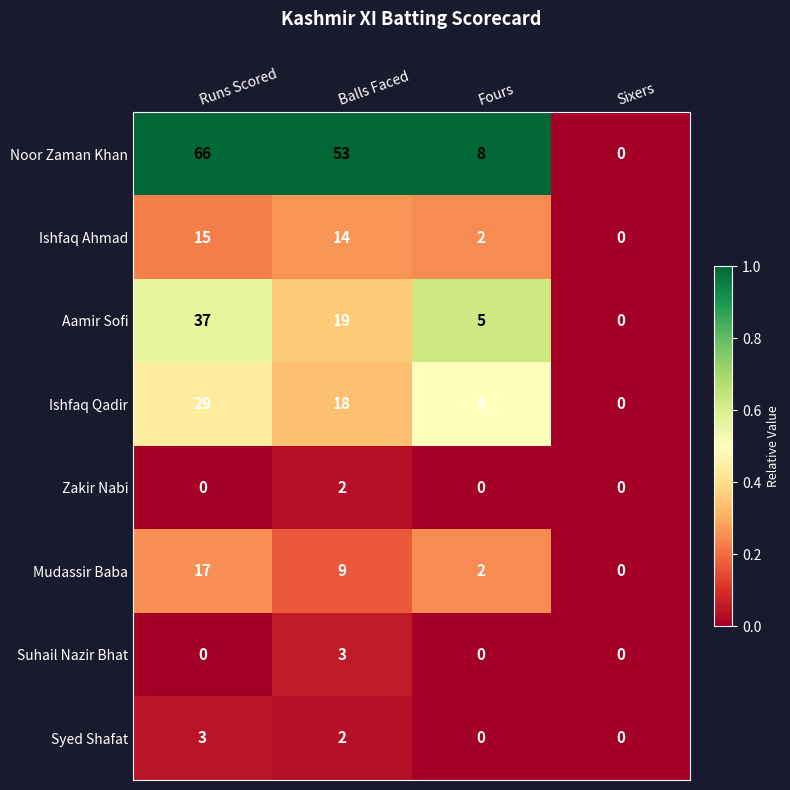

Which series has the largest range (max minus min)?

Noor Zaman Khan